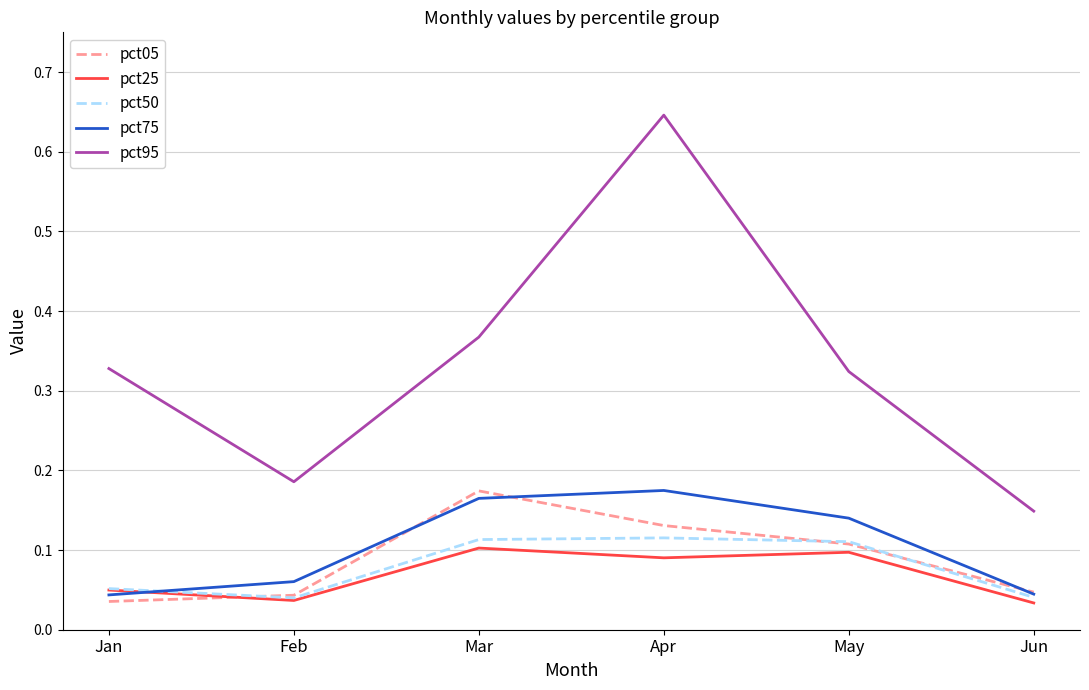

Where is the first local maximum for pct75?

Apr